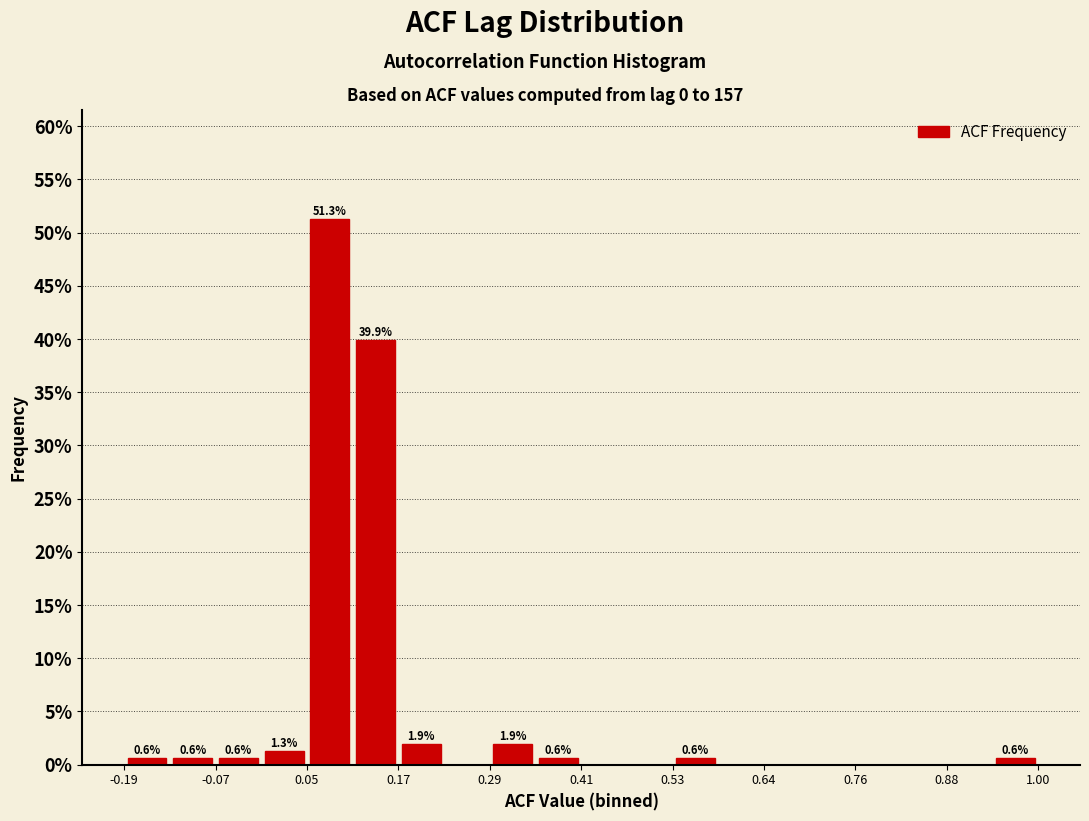

Read against the x-axis, roughly where is the centre of the tallest bar?

0.08